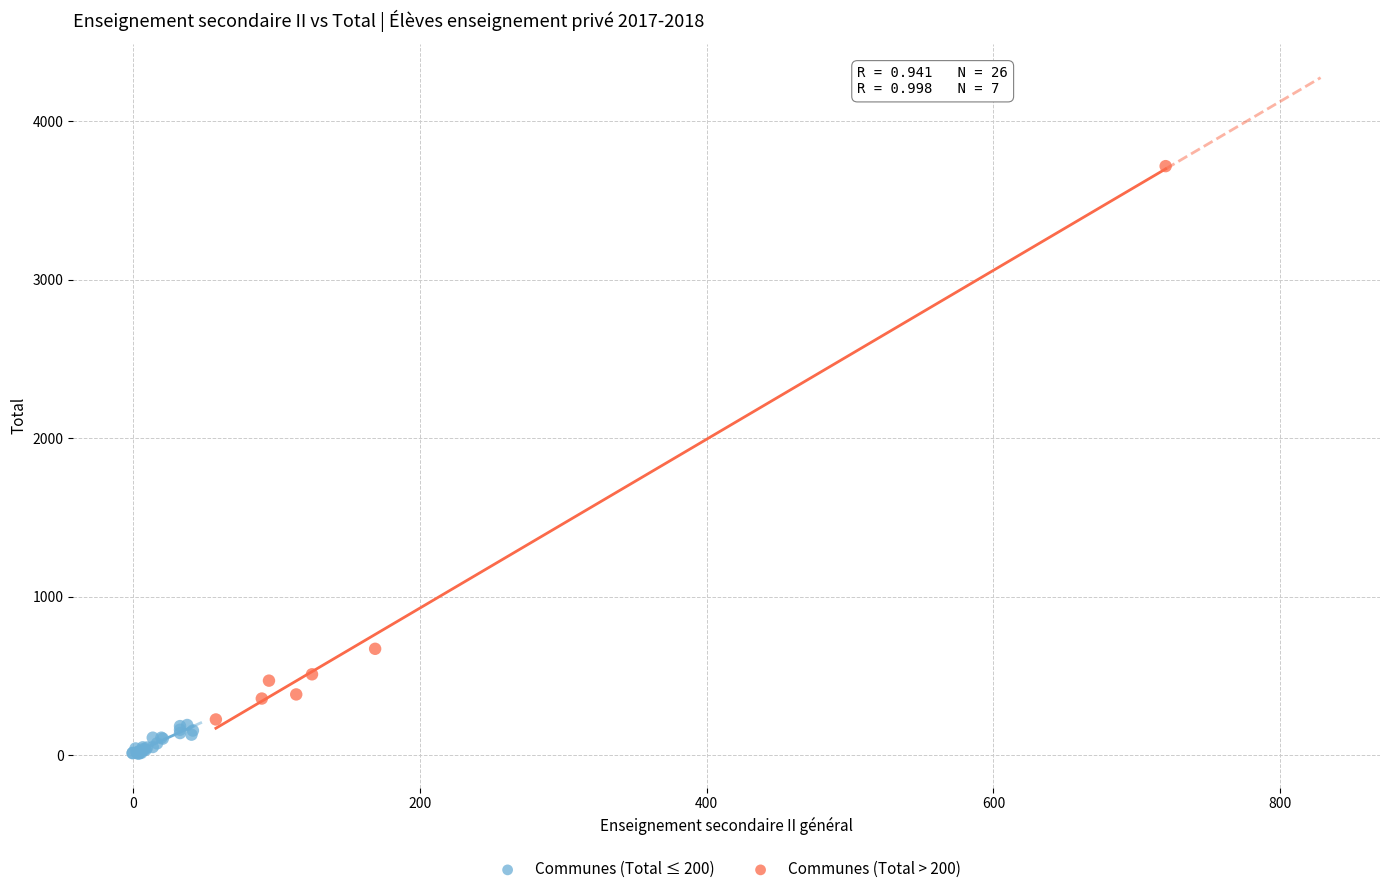

Which series reaches the maximum Y coordinate?

Communes (Total > 200)